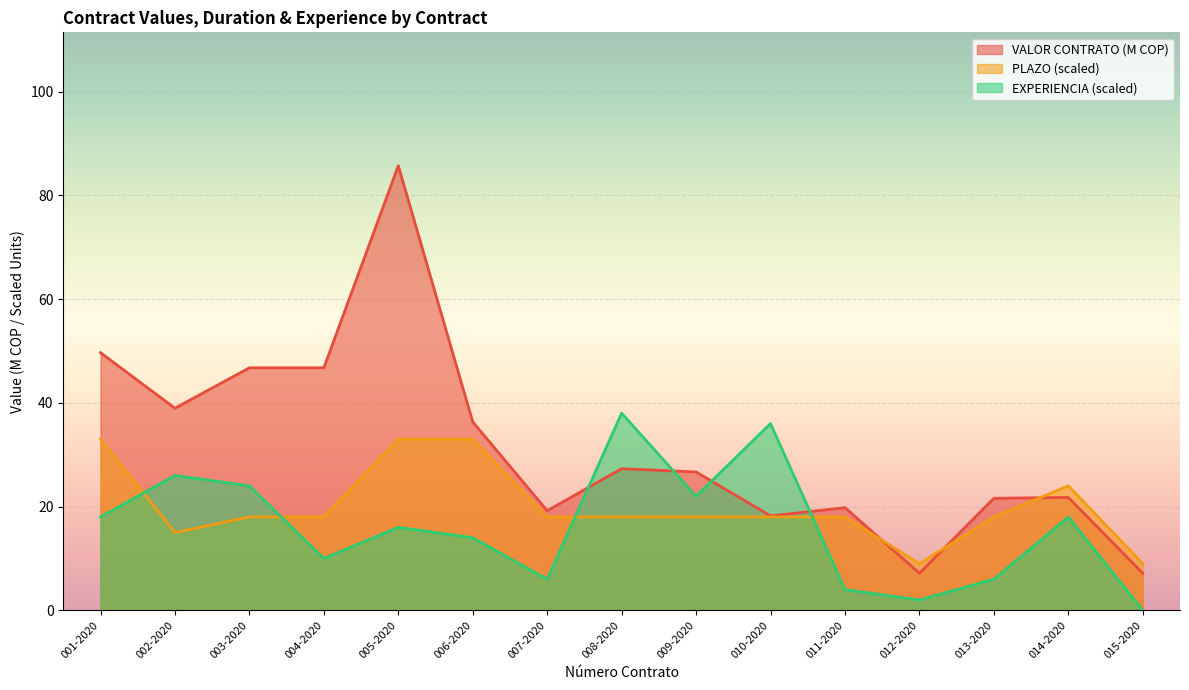

Which series ends up on top after the final intersection of VALOR CONTRATO and EXPERIENCIA_YEARS?

VALOR CONTRATO